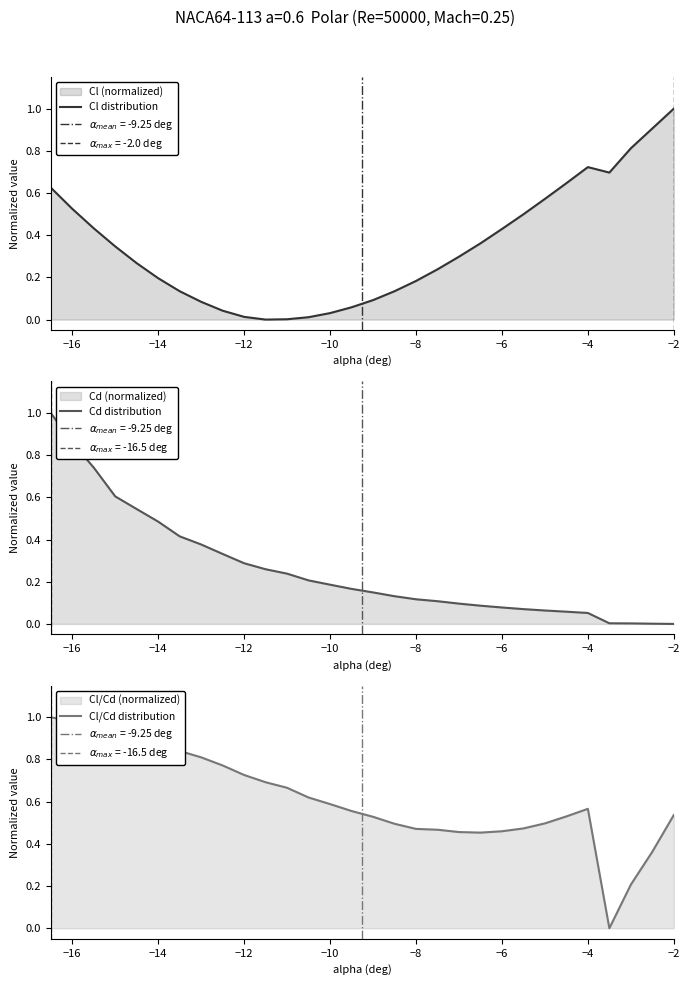

The value of Cd distribution at −10 is 0.1. True or false?

False